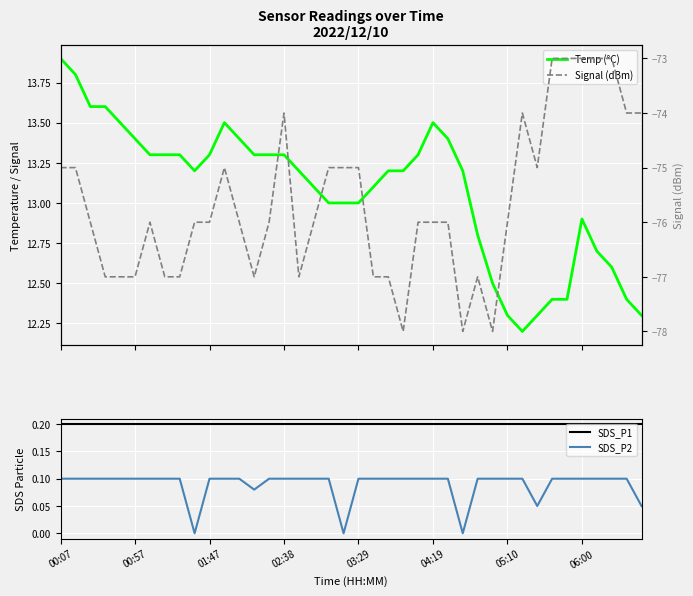

True or false: SDS_P1 and SDS_P2 intersect in this chart.

False